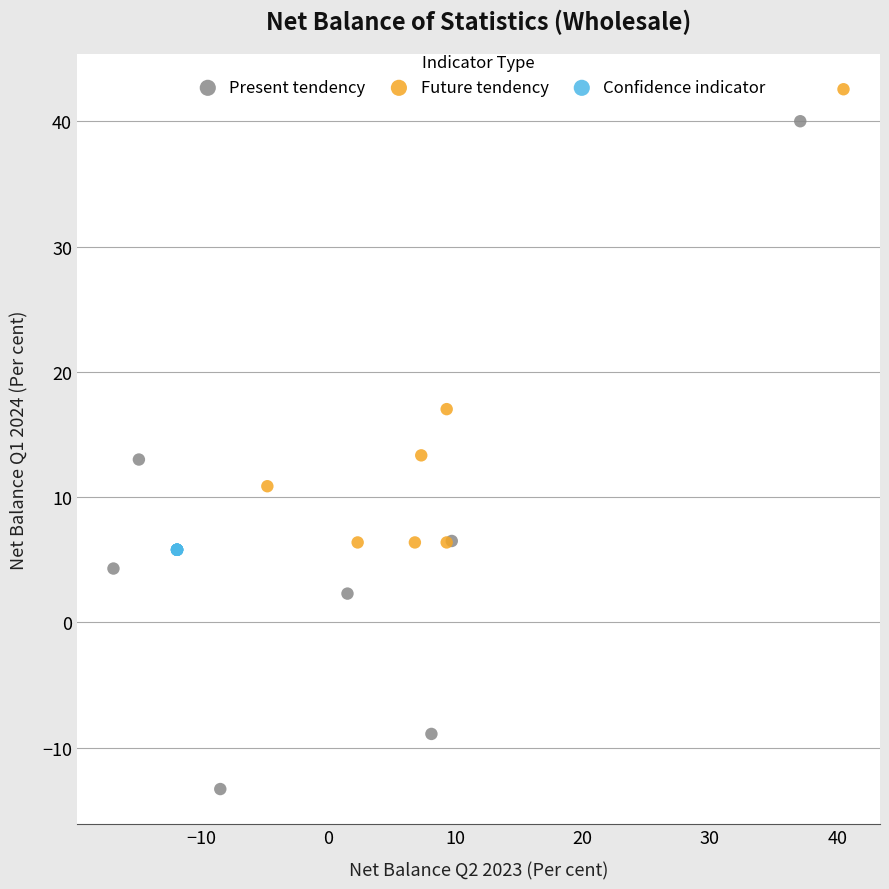

Which series contains the lowest Y value?

Present tendency